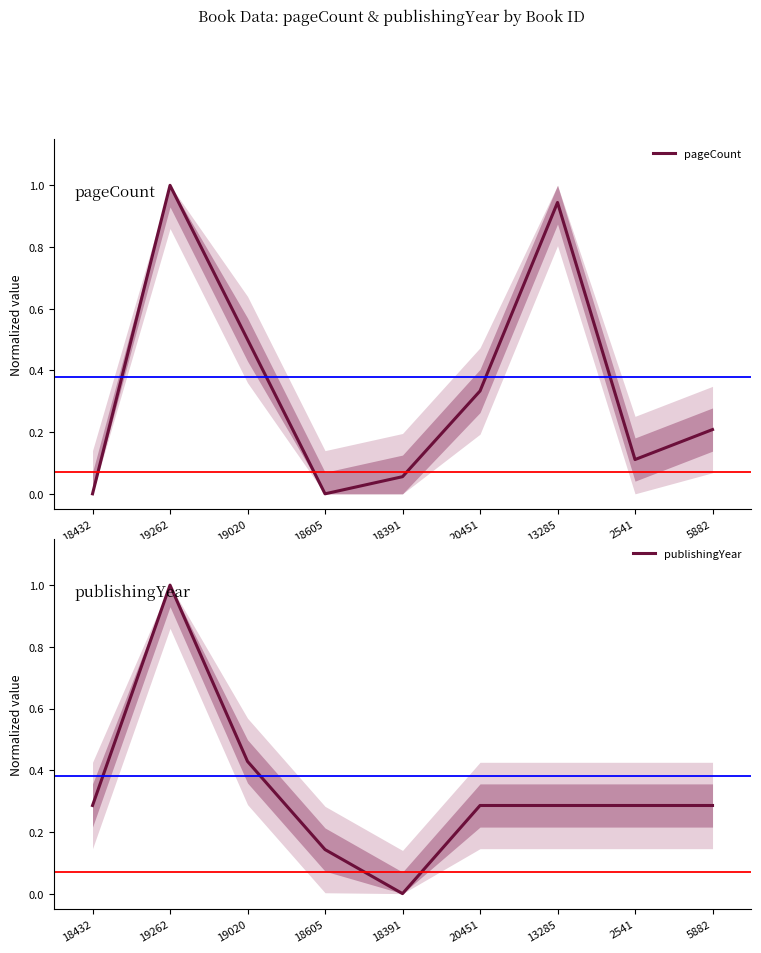

At how many categories does at least one series exceed 0?

9